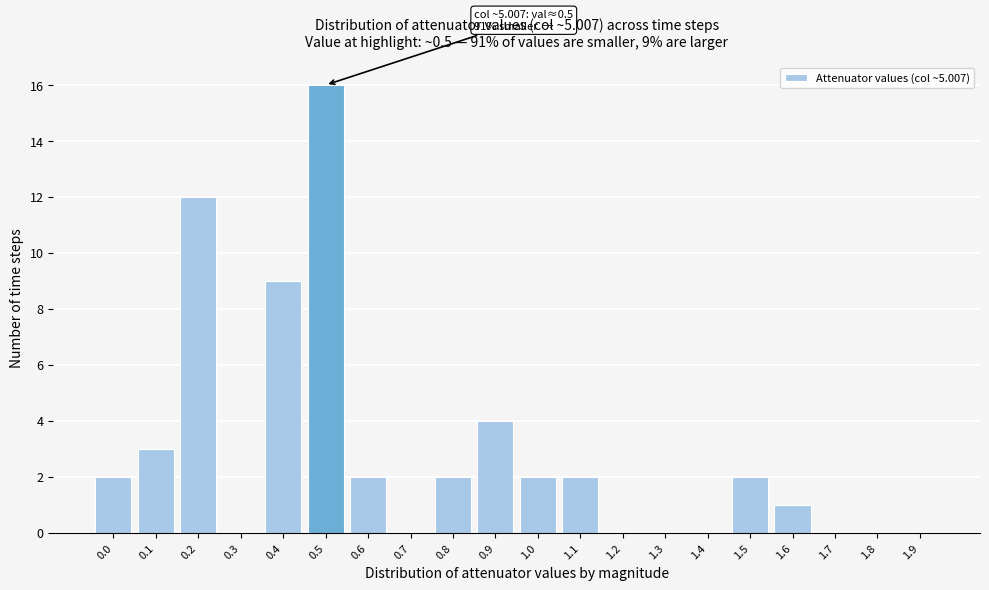

Reading left to right, what are all the values shown in this chart?

0.0=2	0.1=3	0.2=12	0.3=0	0.4=9	0.5=16	0.6=2	0.7=0	0.8=2	0.9=4	1.0=2	1.1=2	1.2=0	1.3=0	1.4=0	1.5=2	1.6=1	1.7=0	1.8=0	1.9=0